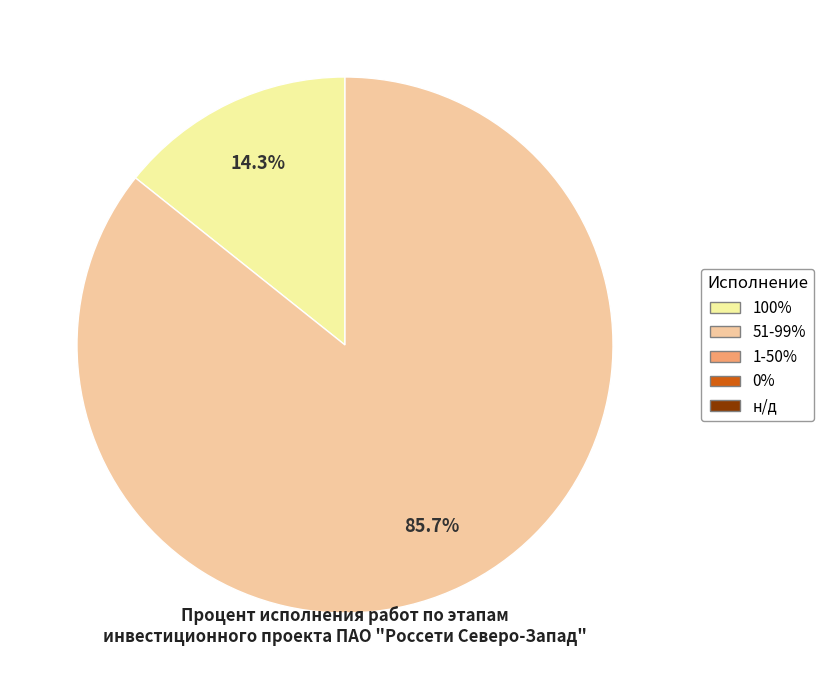

Is there a majority slice in this chart?

Yes